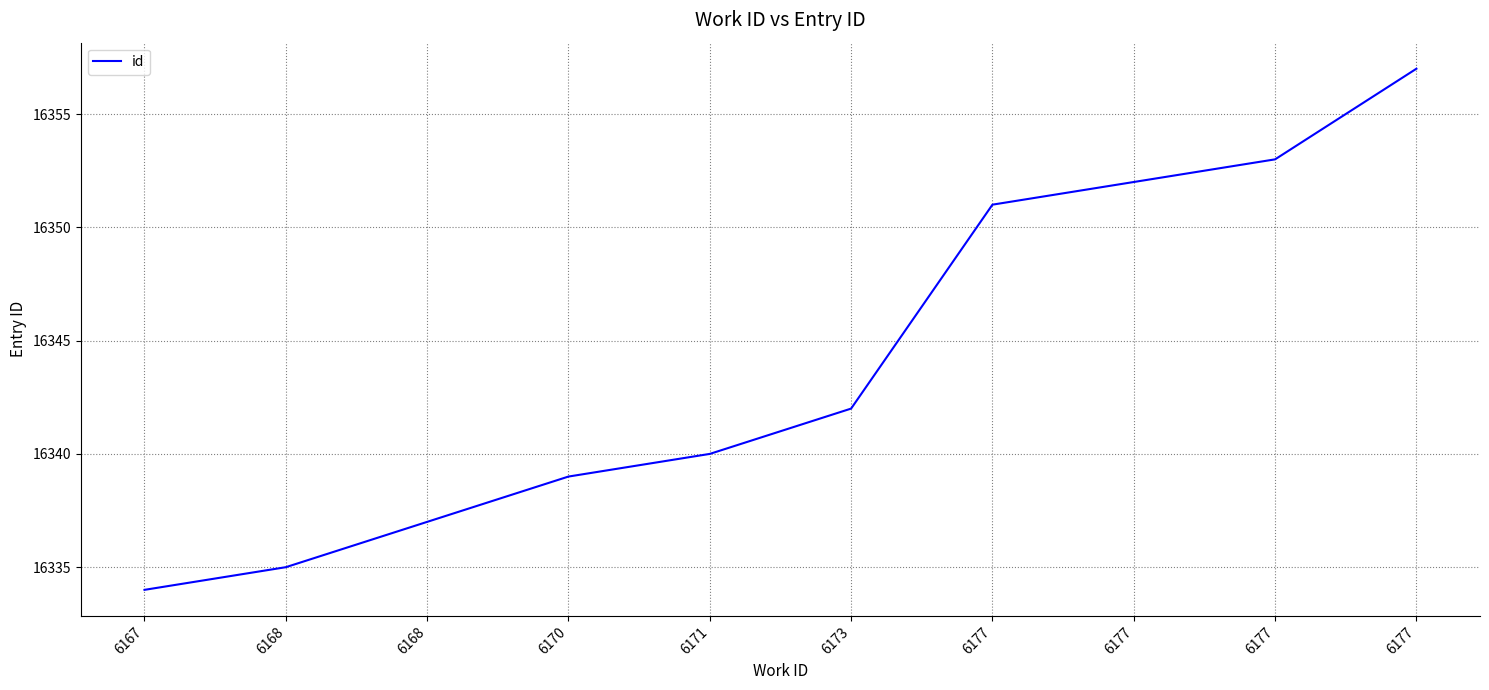

What is the approximate value at 6177, to the nearest 5?

16350